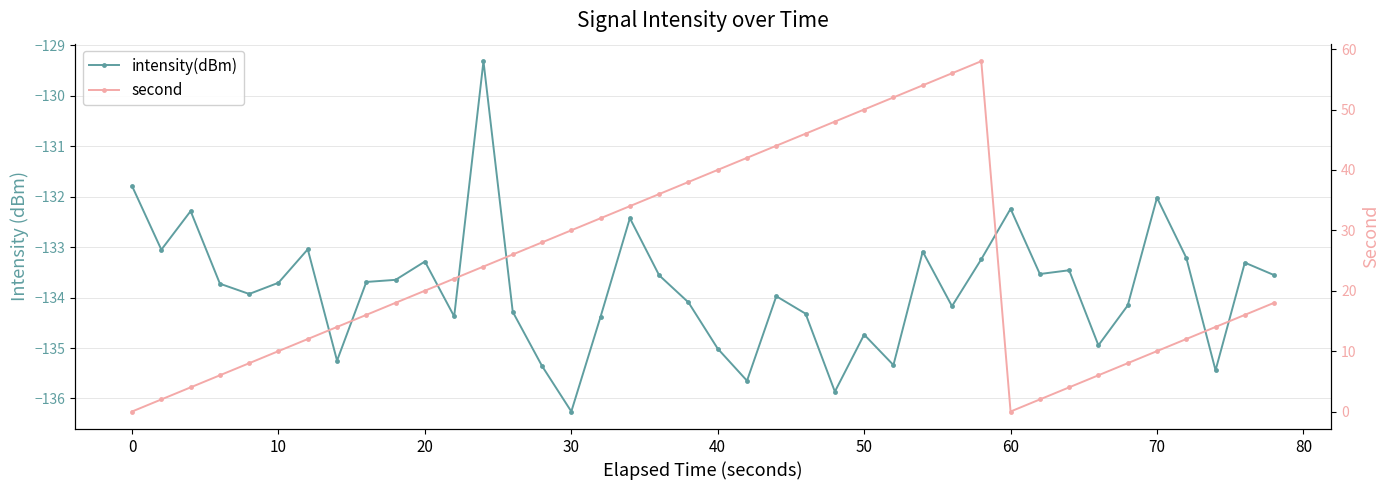

Where is intensity(dBm) nearest to the value -132?

70